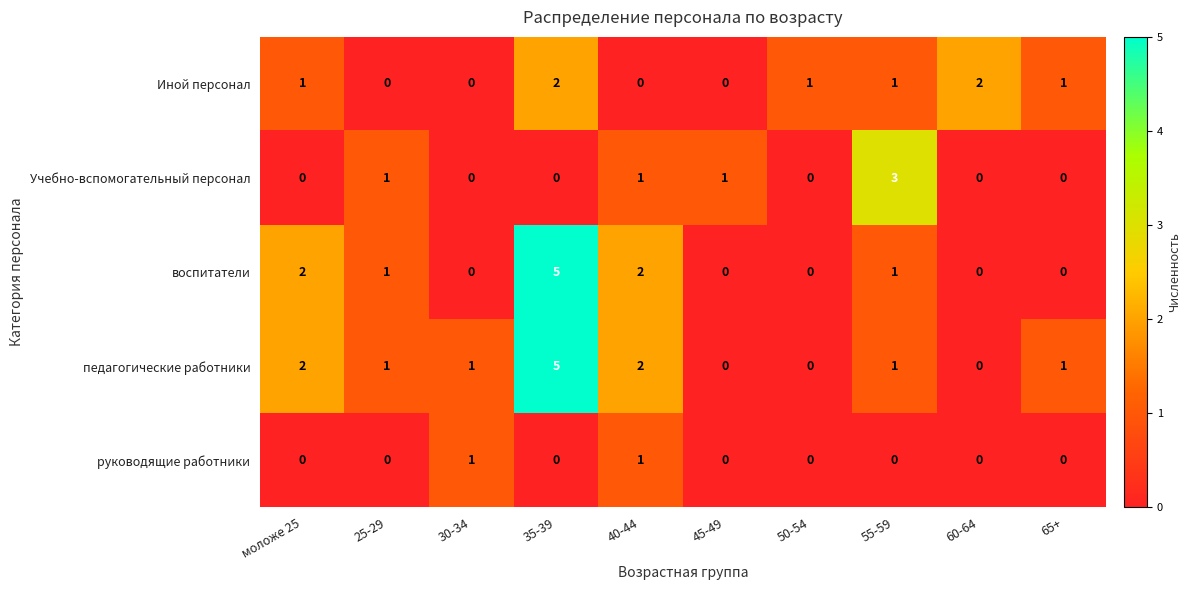

The value of руководящие работники at 45-49 is 1. True or false?

False